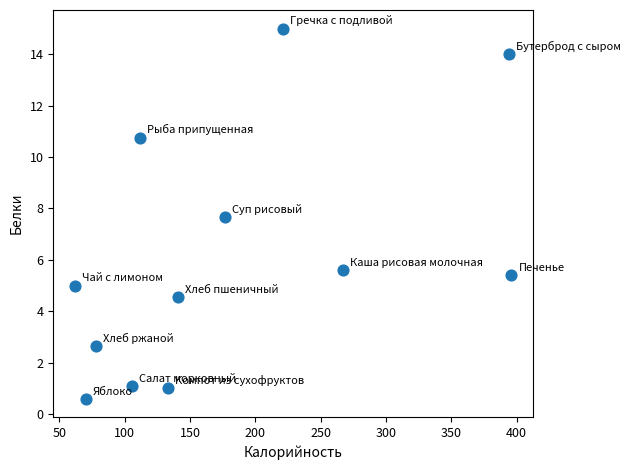

What is the average X value?

179.7